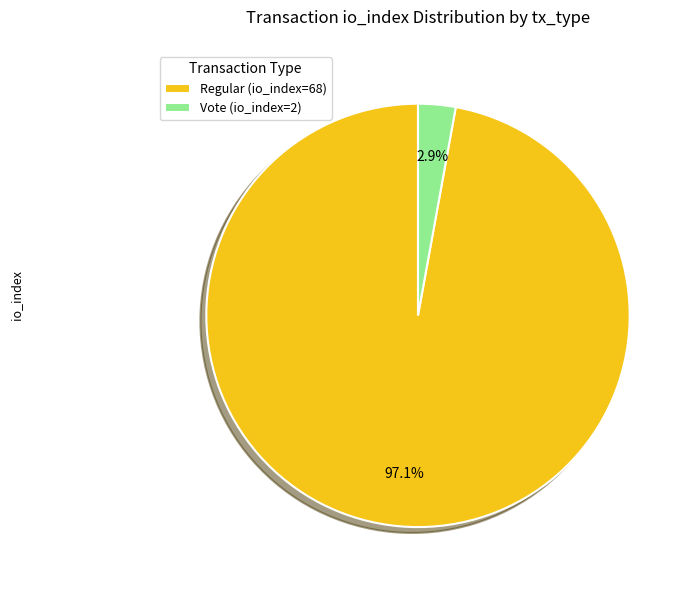

To the nearest percent, what is the average slice percentage?

50%